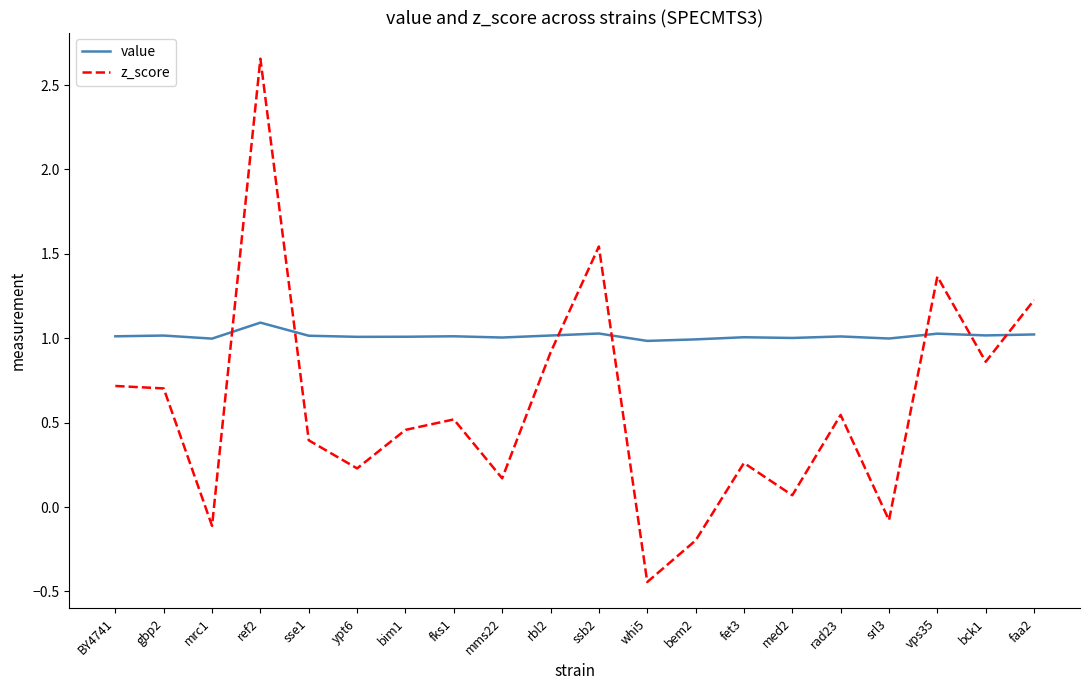

Which category has the highest value across all series?

ref2